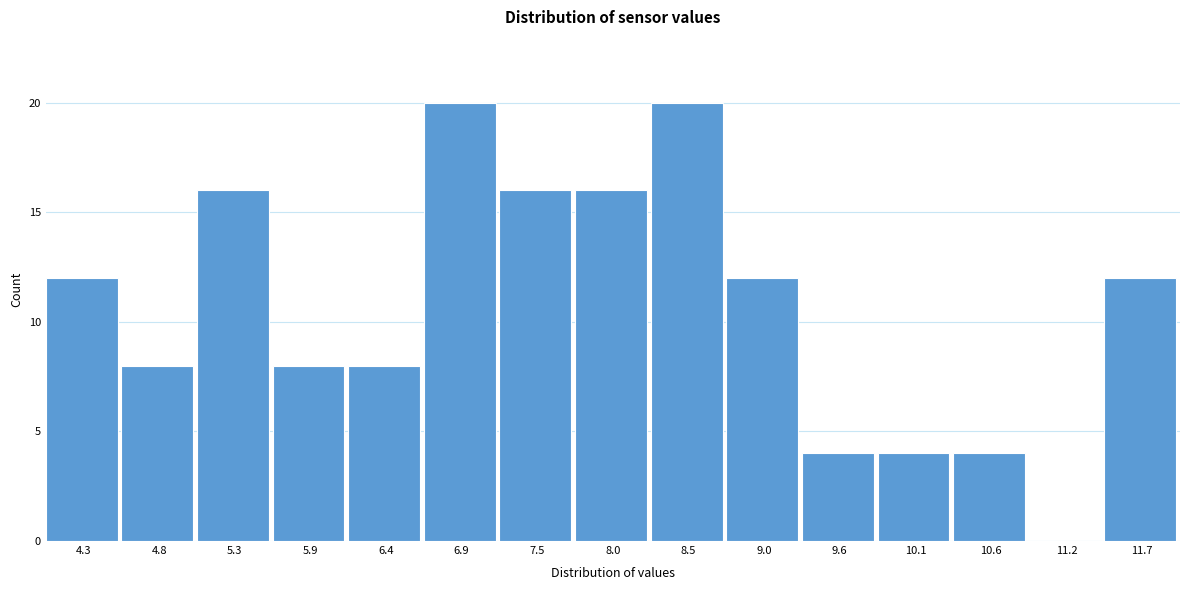

Reading left to right, transcribe all the data shown in this chart.

4.3=12	4.8=8	5.3=16	5.9=8	6.4=8	6.9=20	7.5=16	8.0=16	8.5=20	9.0=12	9.6=4	10.1=4	10.6=4	11.2=0	11.7=12